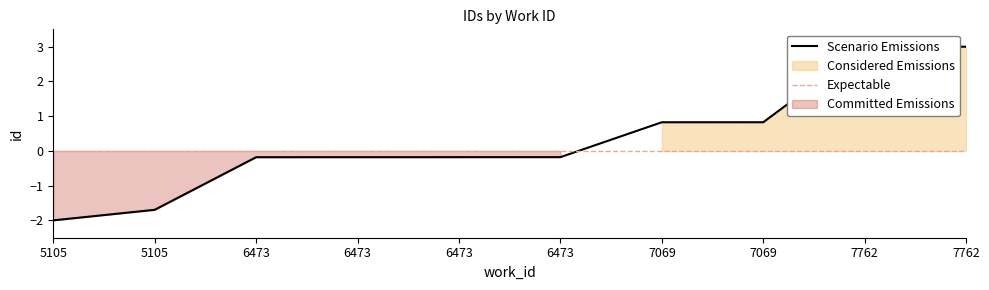

Is it true that the value at 6473 is -0.3?

False